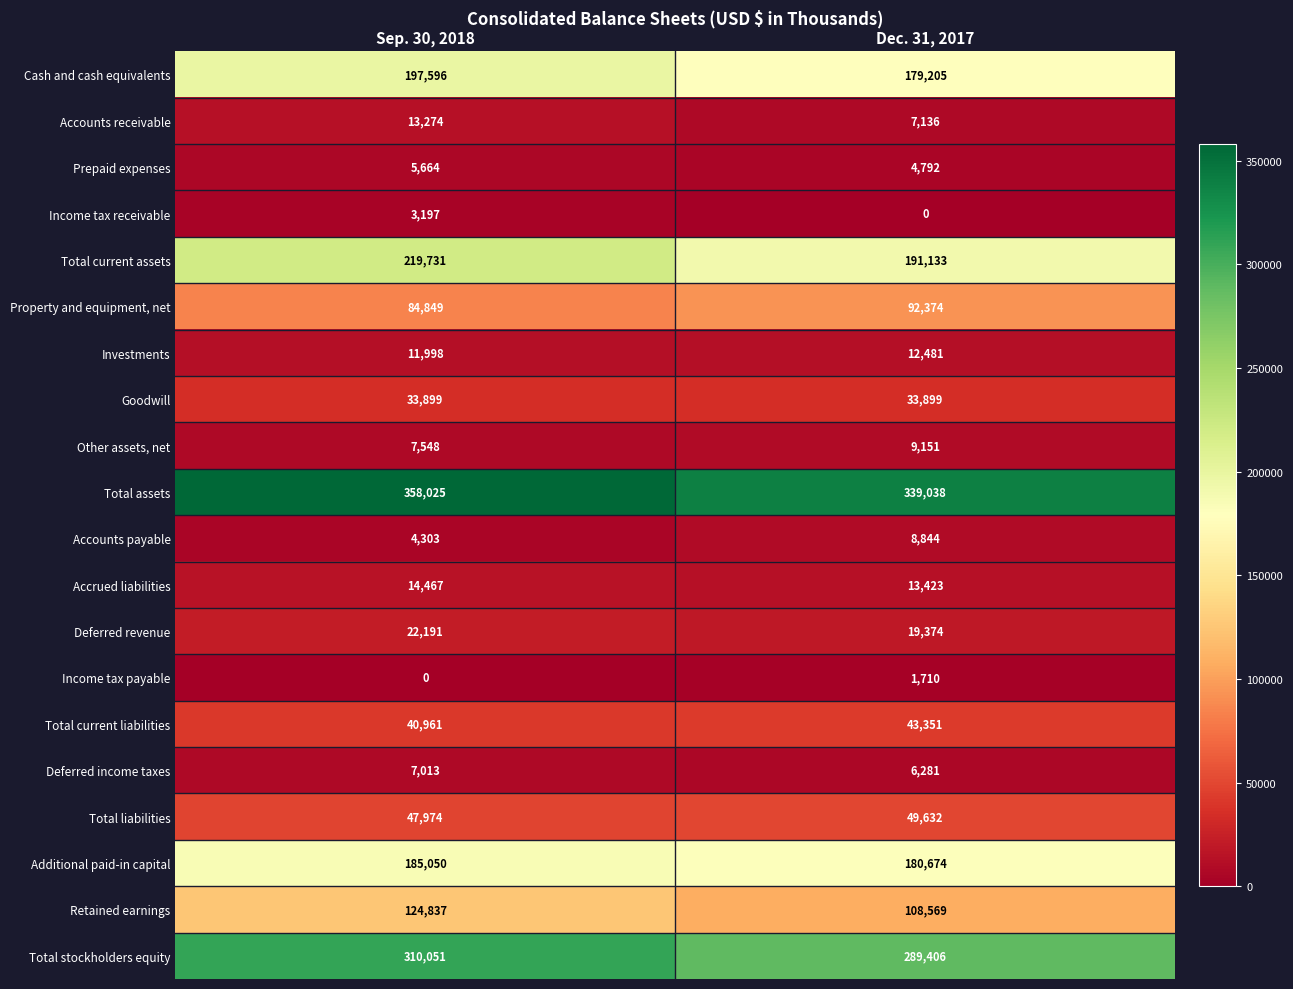

Read the Total stockholders equity value at Dec. 31, 2017.

289406